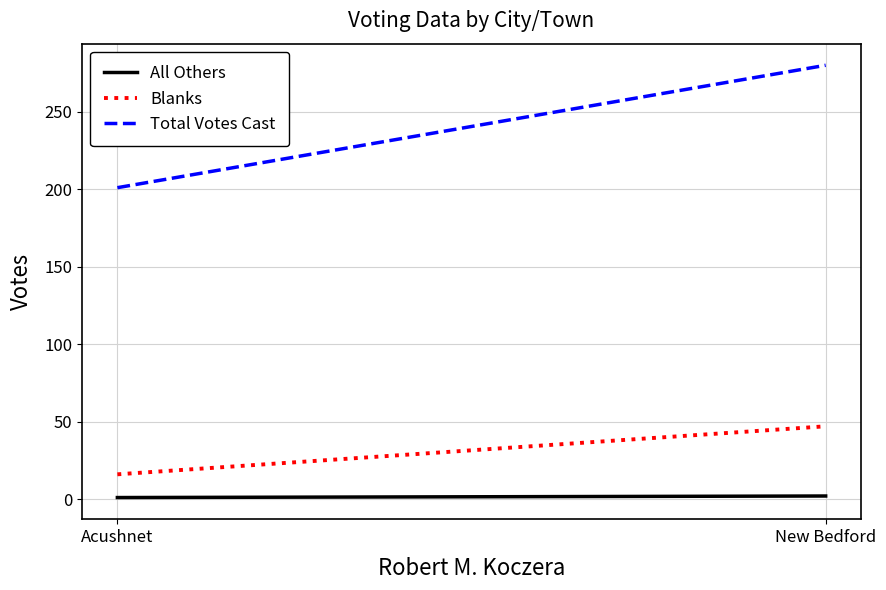

Reading right to left, extract all data points from this chart.

All Others: New Bedford=2	Acushnet=1
Blanks: New Bedford=47	Acushnet=16
Total Votes Cast: New Bedford=280	Acushnet=201